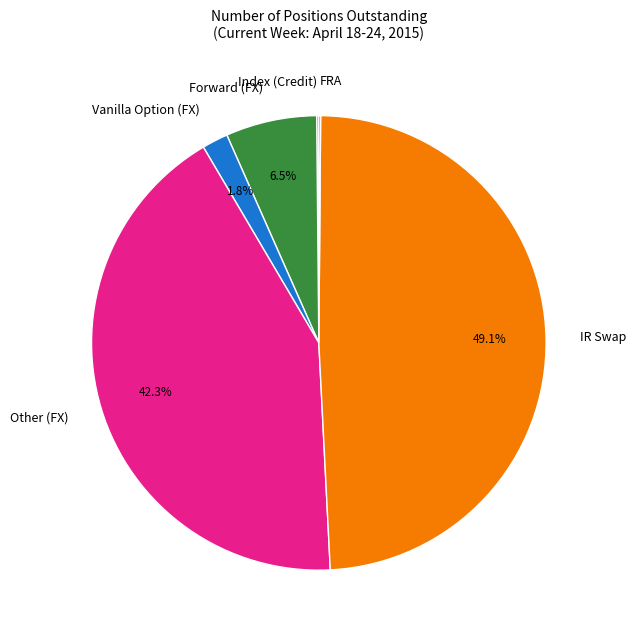

What is the ratio of the value at Vanilla Option (FX) to the value at Forward (FX)?

0.3